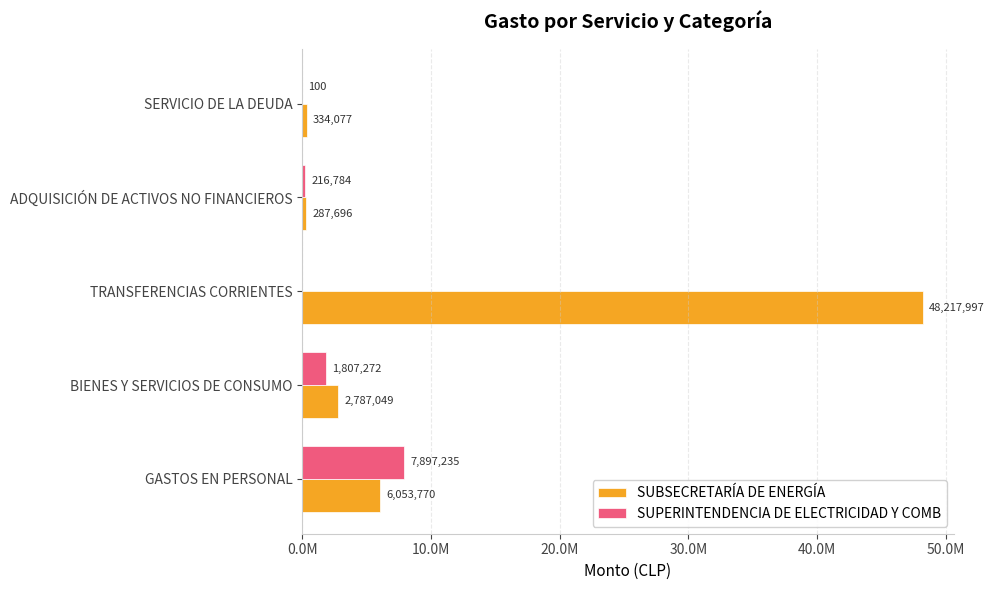

Which series has the largest range (max minus min)?

SUBSECRETARÍA DE ENERGÍA